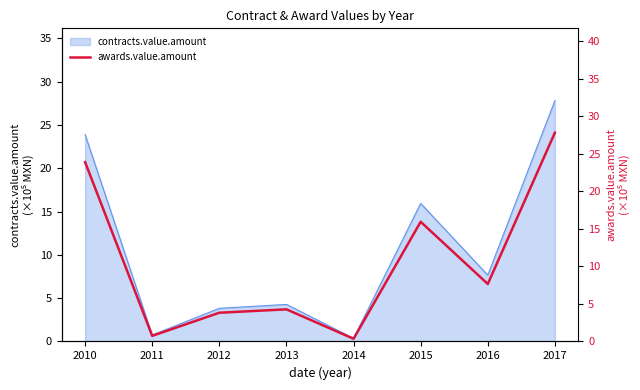

What is the value of the 1st point from the left?

23.9